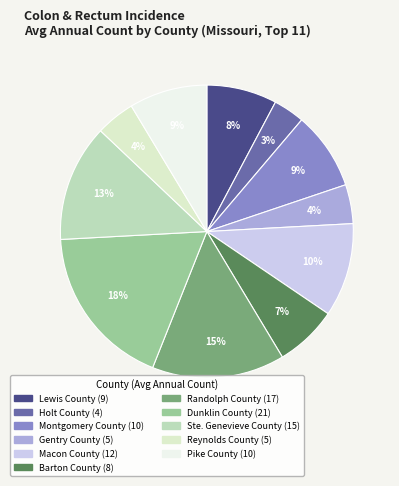

To the nearest percent, what is the combined percentage of Macon County and Gentry County?

15%